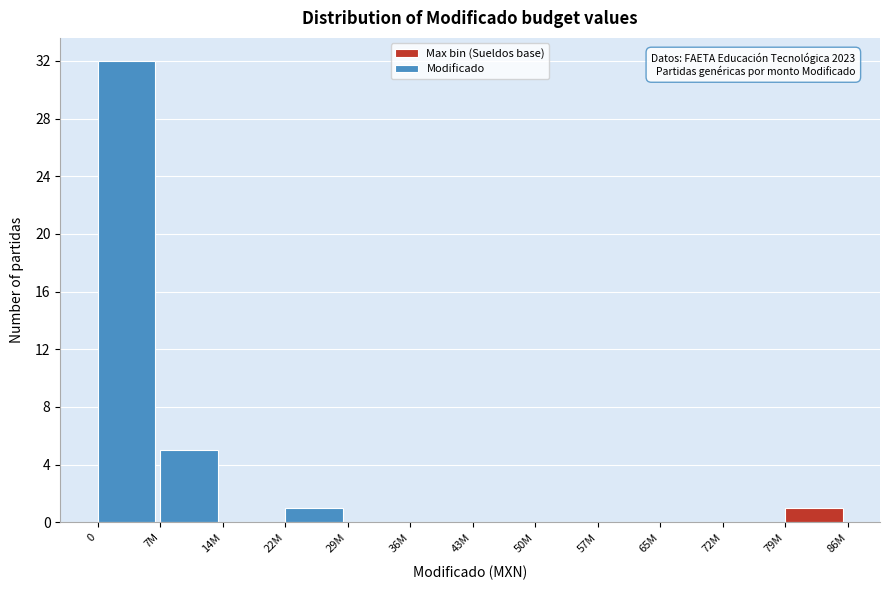

Reading left to right, what are all the values shown in this chart?

0=32	7M=5	14M=0	22M=1	29M=0	36M=0	43M=0	50M=0	57M=0	65M=0	72M=0	79M=1